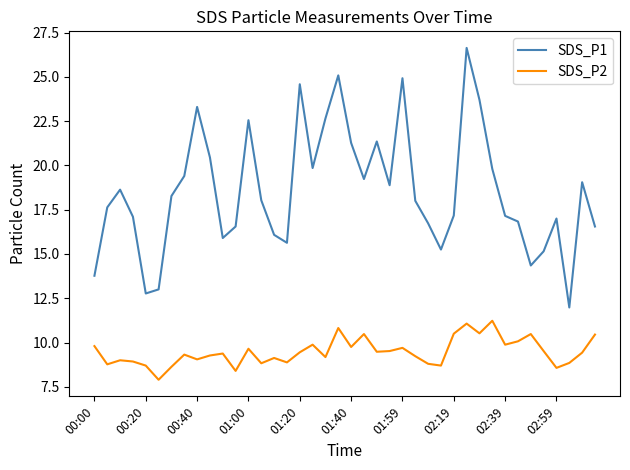

What is the highest value of the SDS_P1 series?

26.6